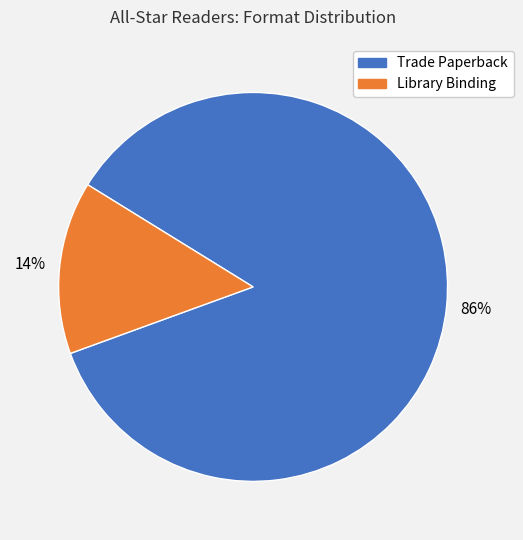

Between Trade Paperback and Library Binding, which is larger?

Trade Paperback